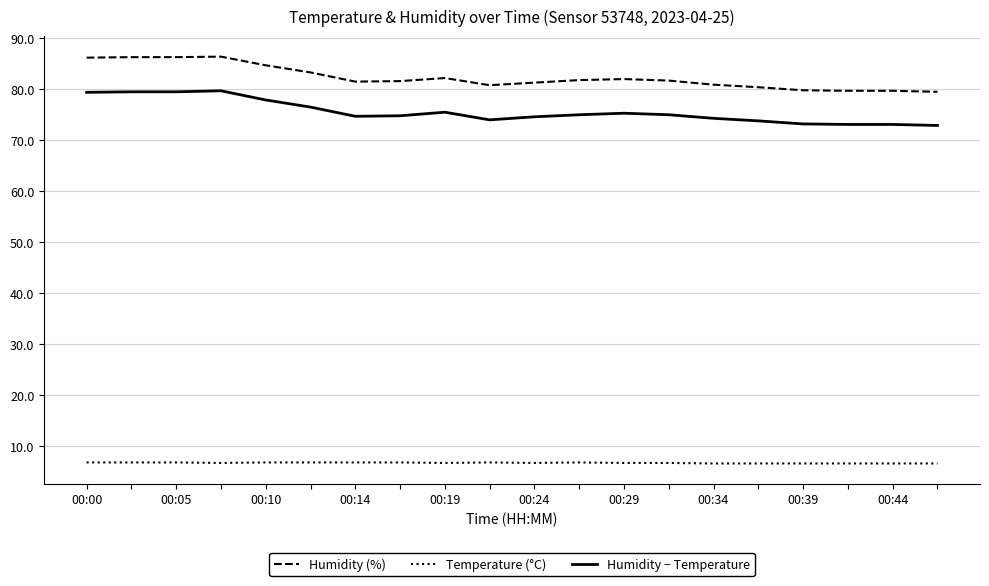

What is the maximum value shown in the chart?

86.4